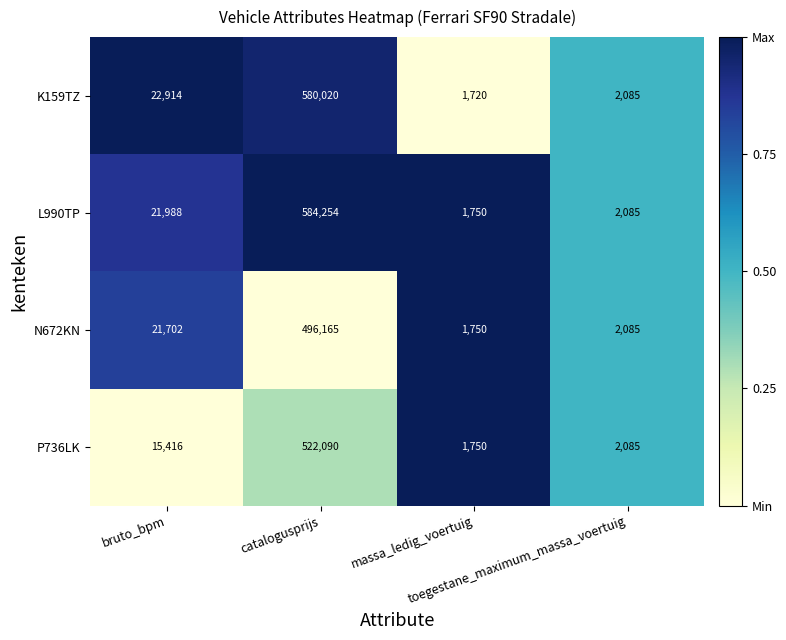

Which series has the largest total across all categories?

L990TP